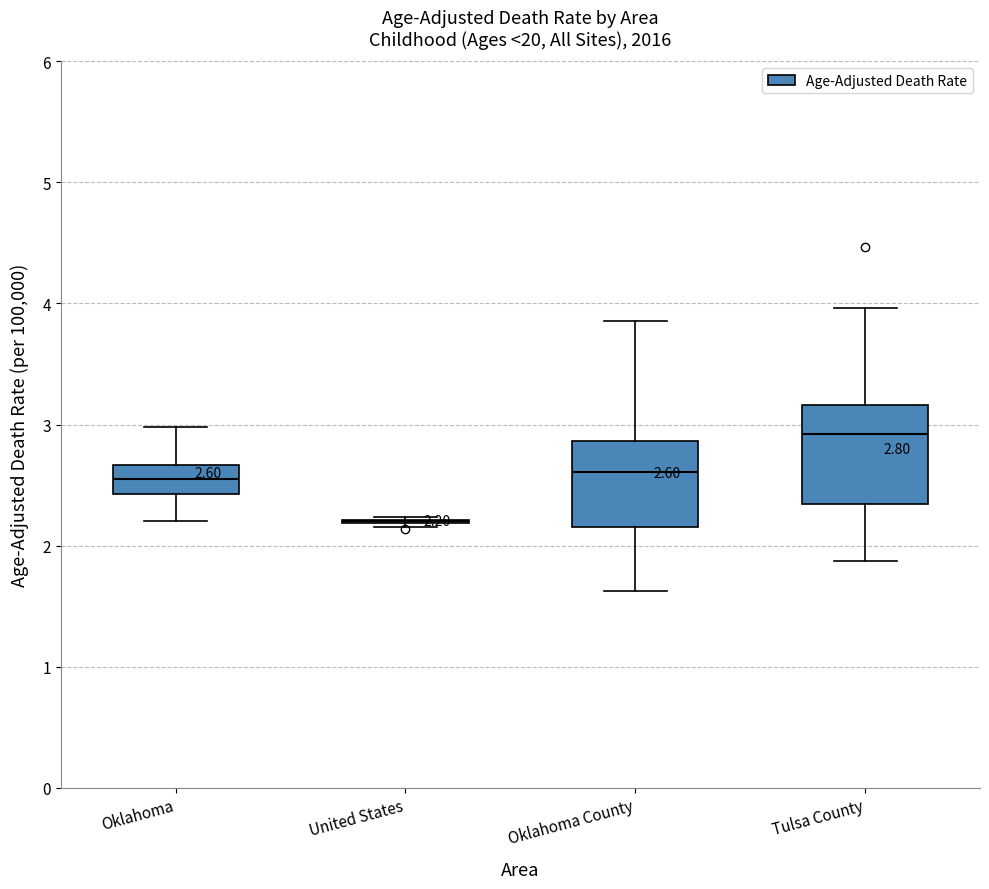

Which box is the tallest, from its lower edge to its upper edge?

Tulsa County